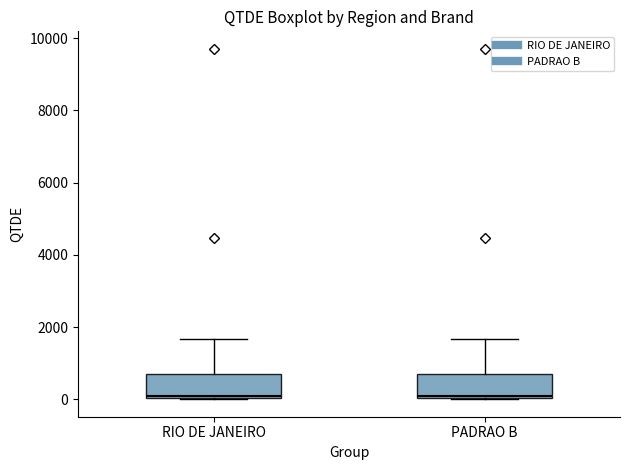

Reading left to right, transcribe this box plot: for each box, give where its median line is, the range the box spans, and where its two whiskers end, as read against the y-axis. The values are not printed on the chart, so give them approximately, as read against the axis.

RIO DE JANEIRO: median 200, box 0 to 600, whiskers 0 to 1600
PADRAO B: median 200, box 0 to 600, whiskers 0 to 1600